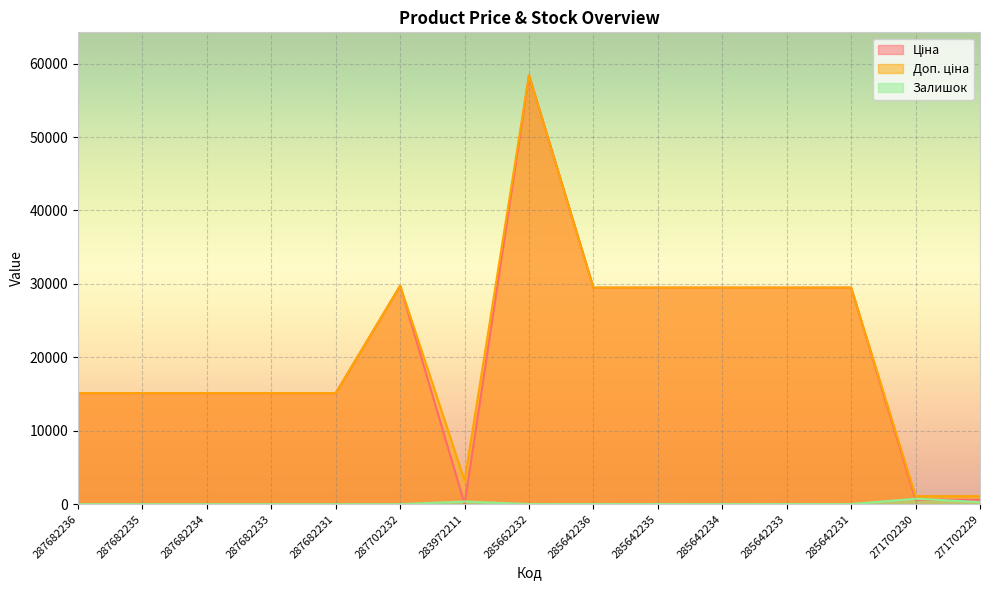

What is the difference between the Доп. ціна values at 271702230 and 285642234?

28409.8